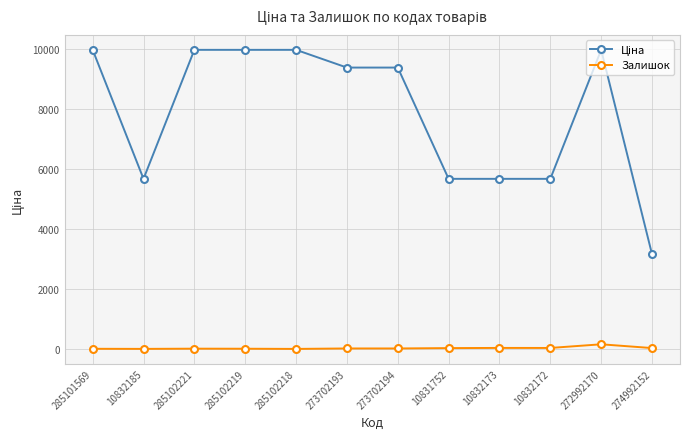

At how many categories does at least one series exceed 7968?

7